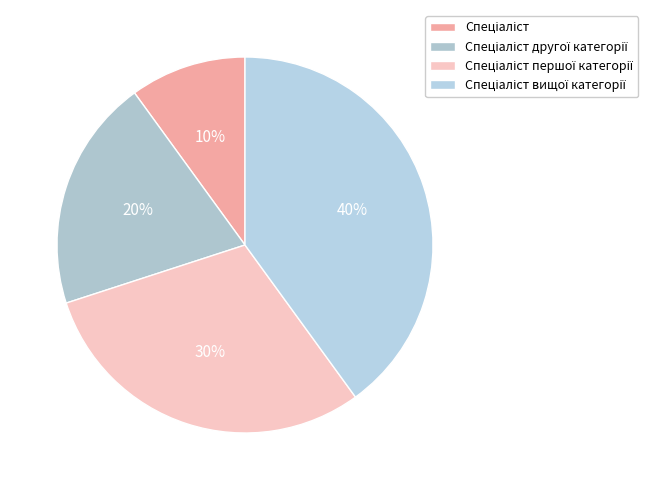

To the nearest percent, what is the average slice percentage?

25%